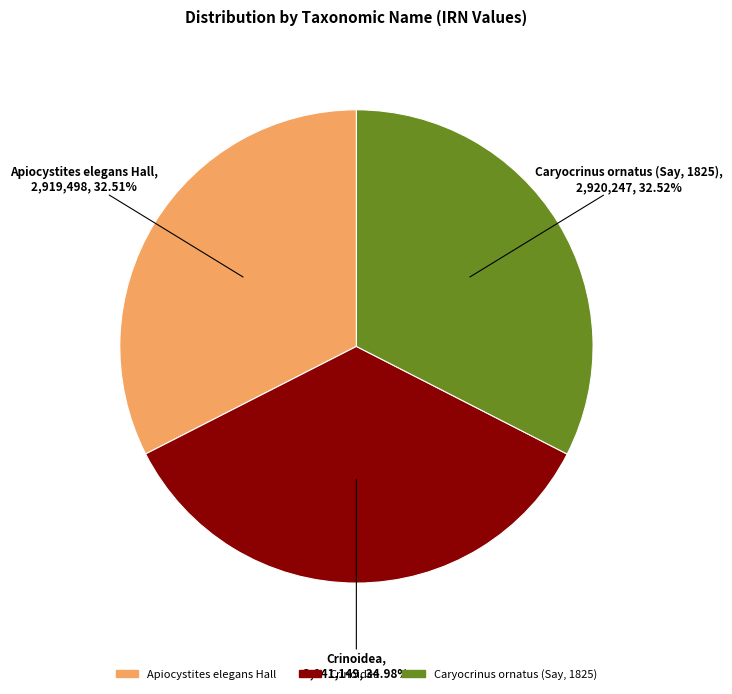

Which slice is the largest?

Crinoidea